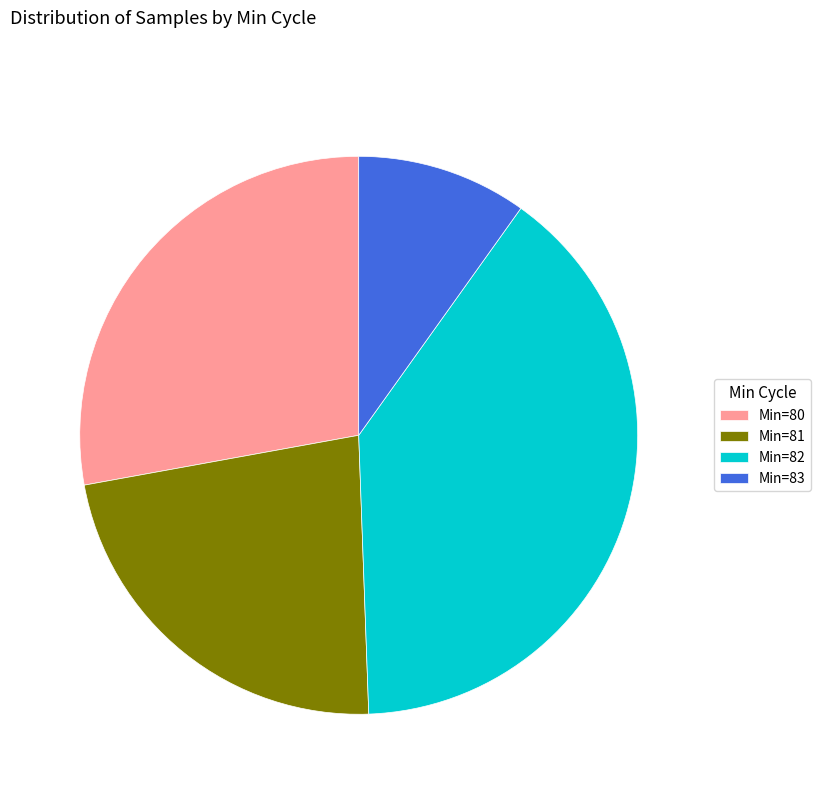

Which slice is the largest?

Min=82